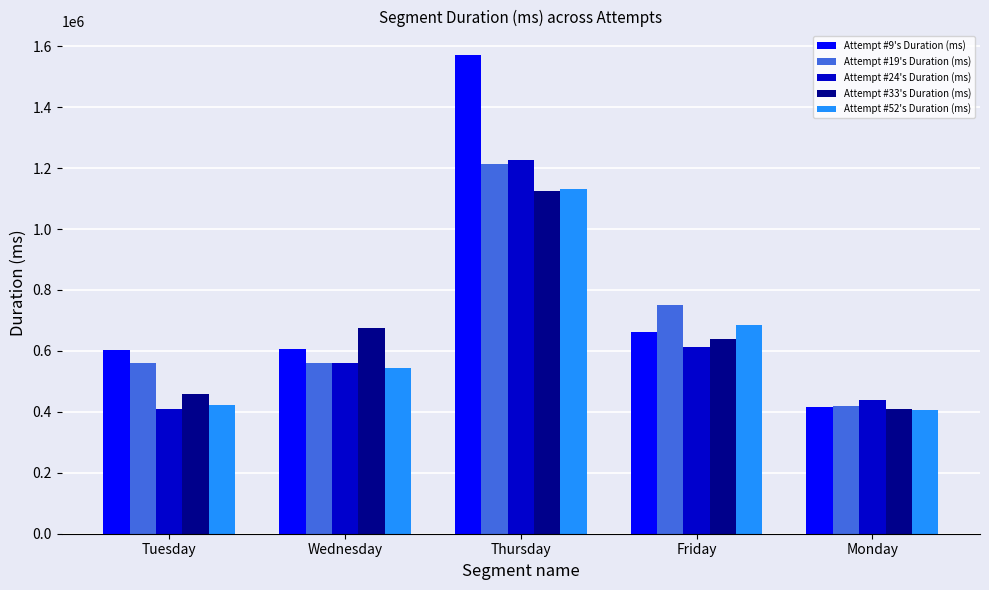

Which series has the widest spread of values?

Attempt #9's Duration (ms)